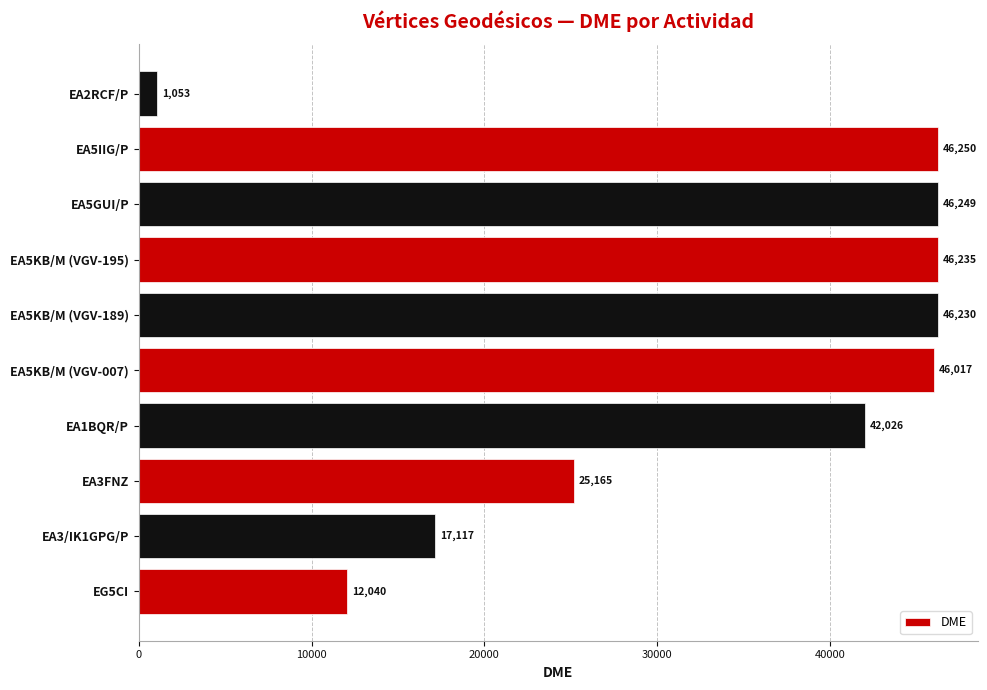

What is the average value?

32838